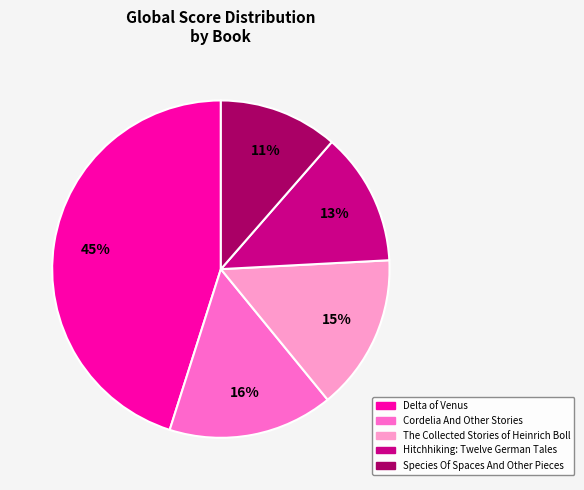

Is the sum of Species Of Spaces And Other Pieces and Delta of Venus greater than half?

Yes